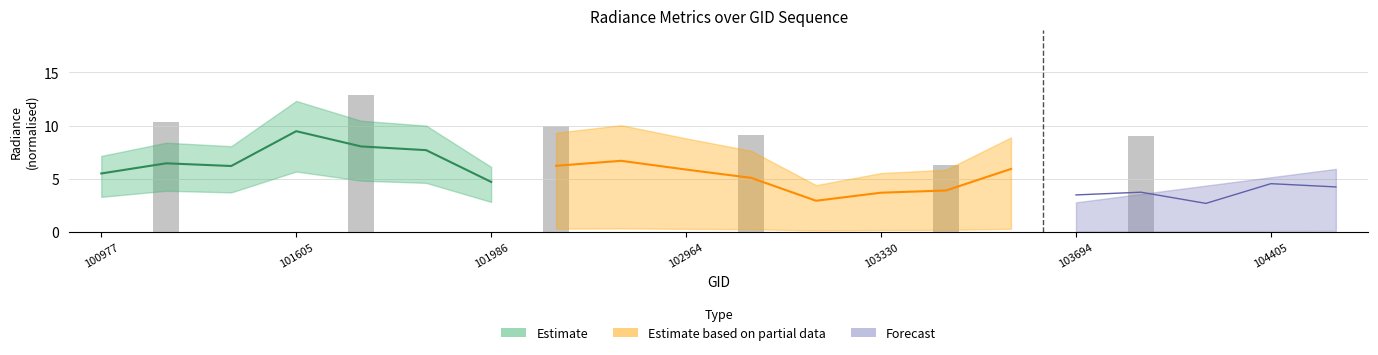

What is the average value of the dnbrad series?

8.1